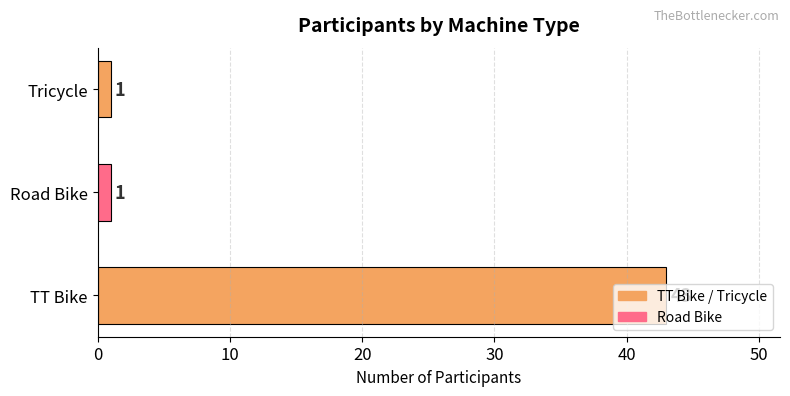

What is the change in value from TT Bike to Tricycle?

-42